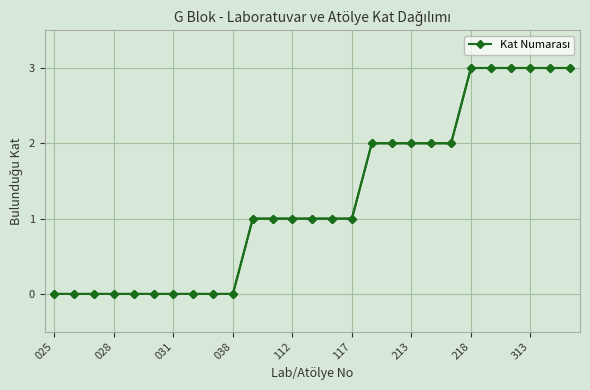

How many positive values are there?

17